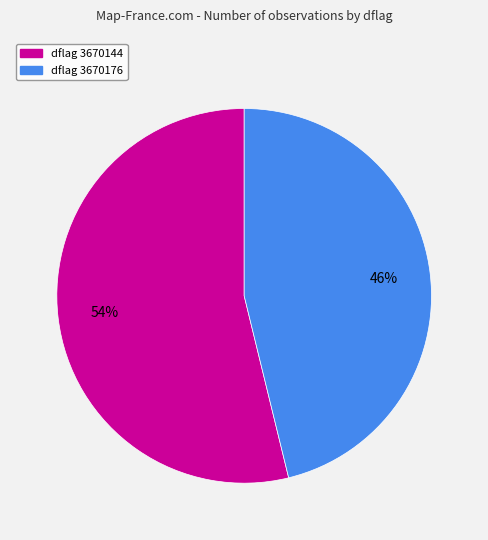

Do dflag 3670176 and dflag 3670144 together represent more than half of the pie?

Yes